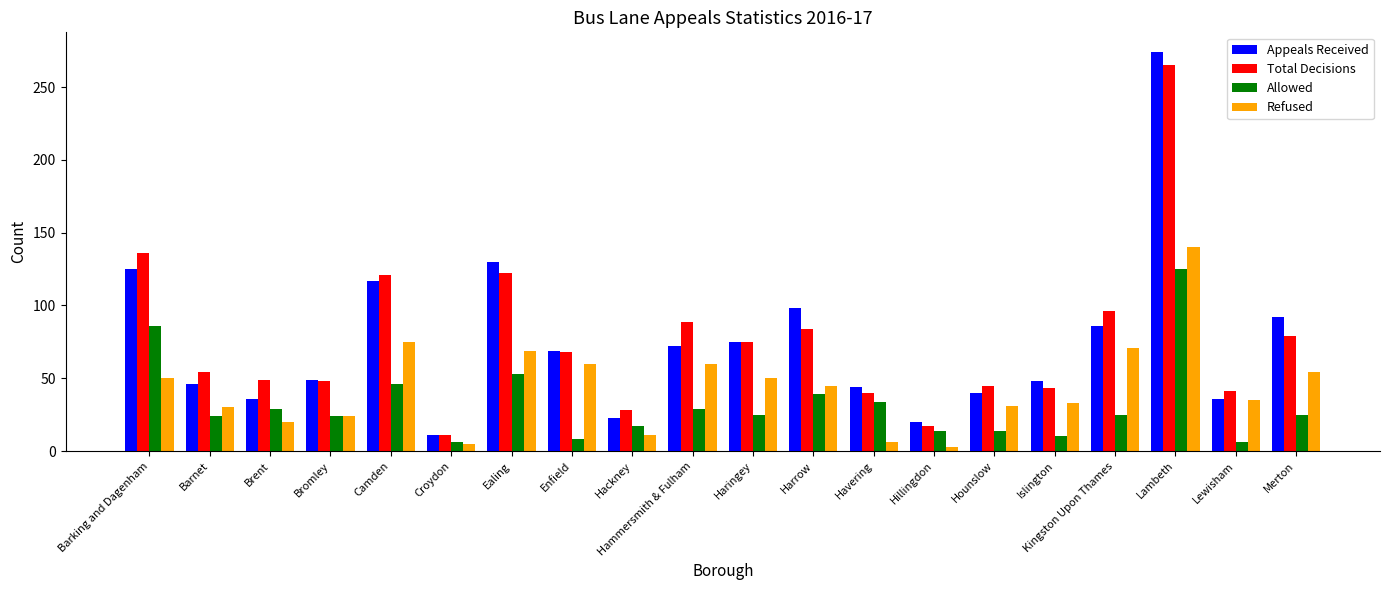

Rank the series by their maximum value, from lowest to highest.

Allowed, Refused, Total Decisions, Appeals Received